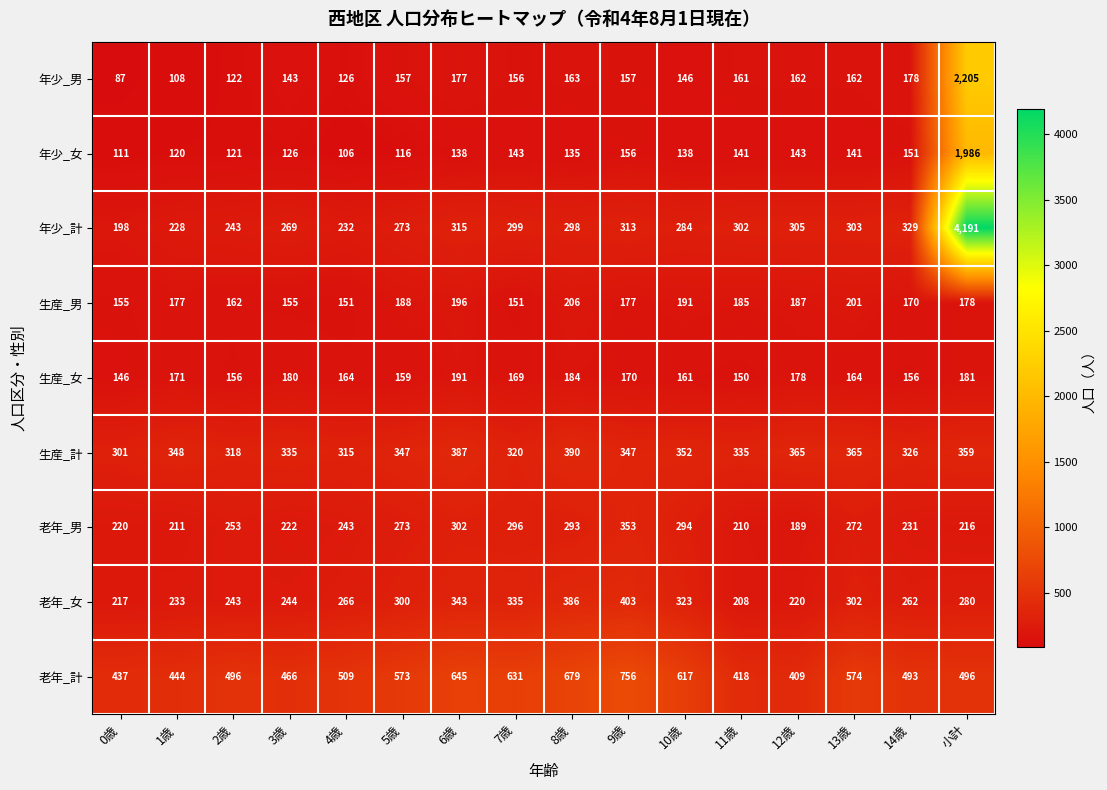

Which series has the largest range (max minus min)?

年少_計